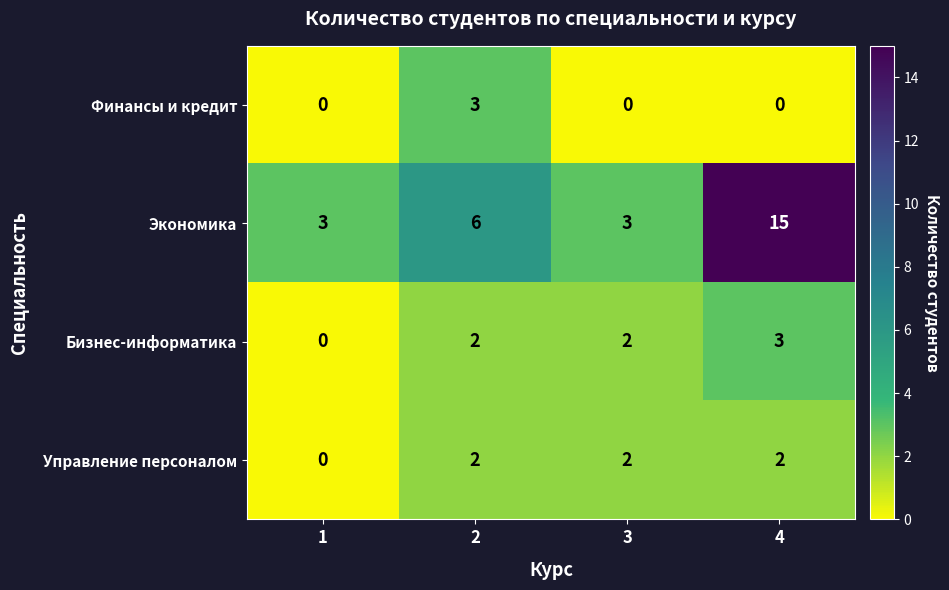

Reading left to right, transcribe all the data shown in this chart.

Финансы и кредит: 1=0	2=3	3=0	4=0
Экономика: 1=3	2=6	3=3	4=15
Бизнес-информатика: 1=0	2=2	3=2	4=3
Управление персоналом: 1=0	2=2	3=2	4=2